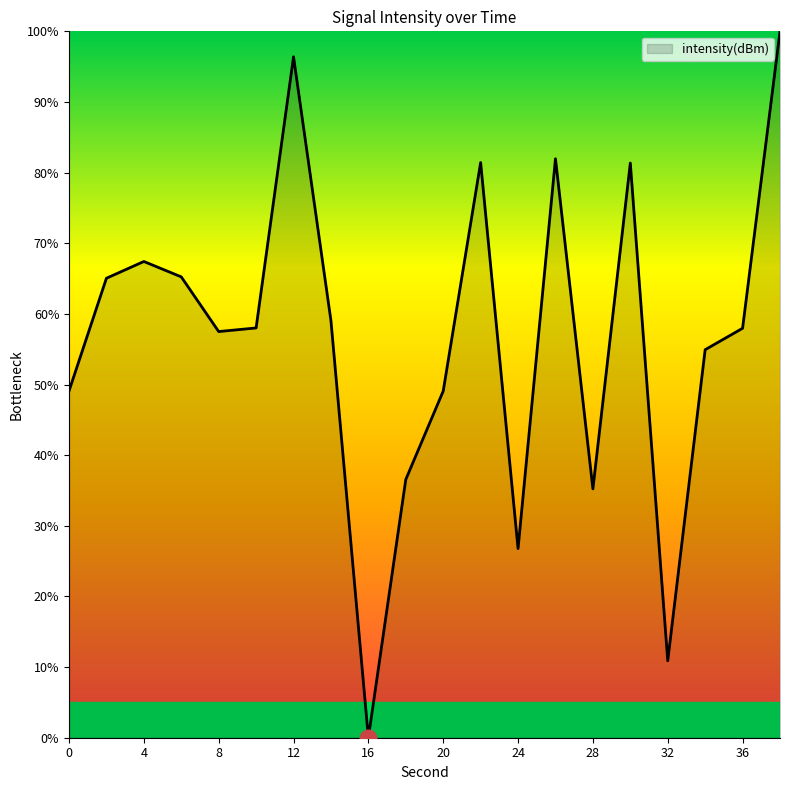

What is the maximum value shown in the chart?

100.0